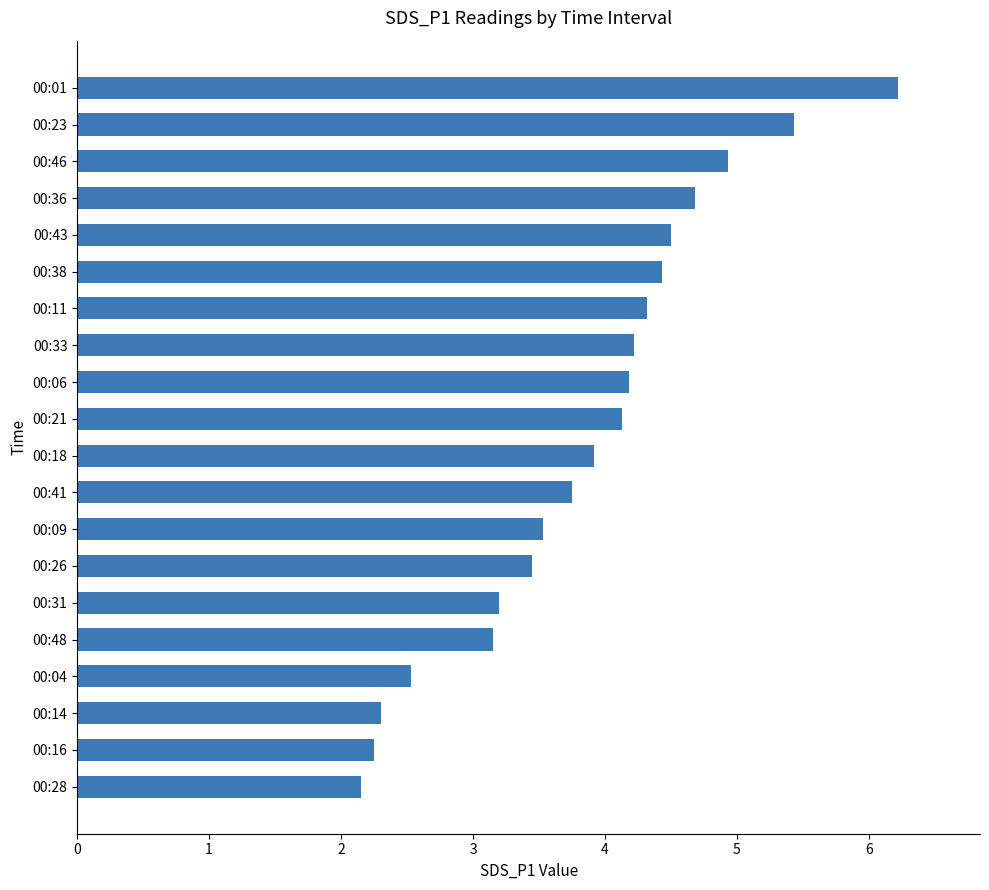

Approximately how many times larger is the value at 00:21 compared to 00:18?

1.1